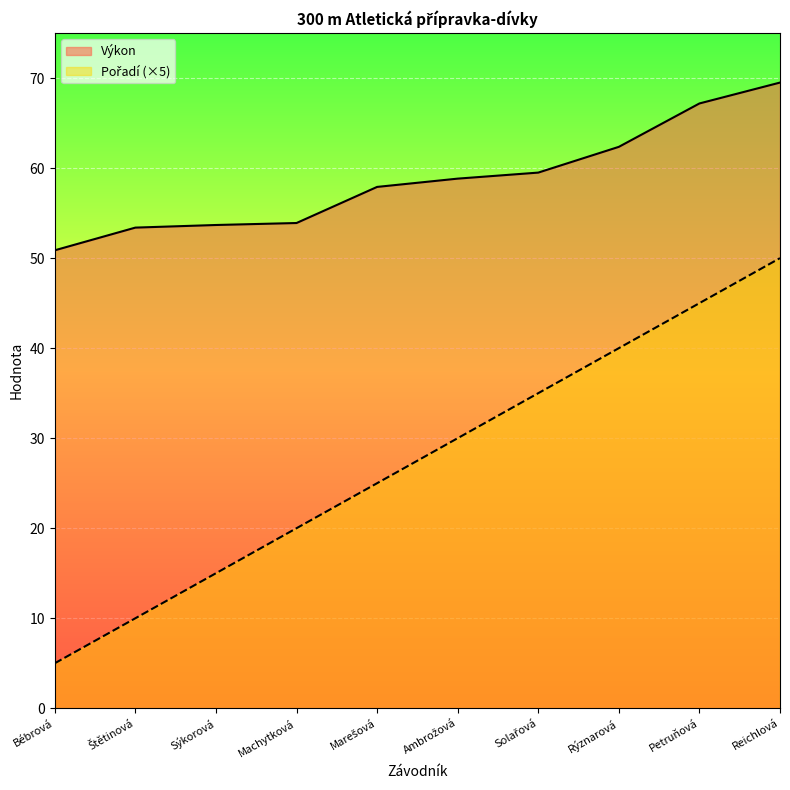

What position from the right is Sýkorová?

8